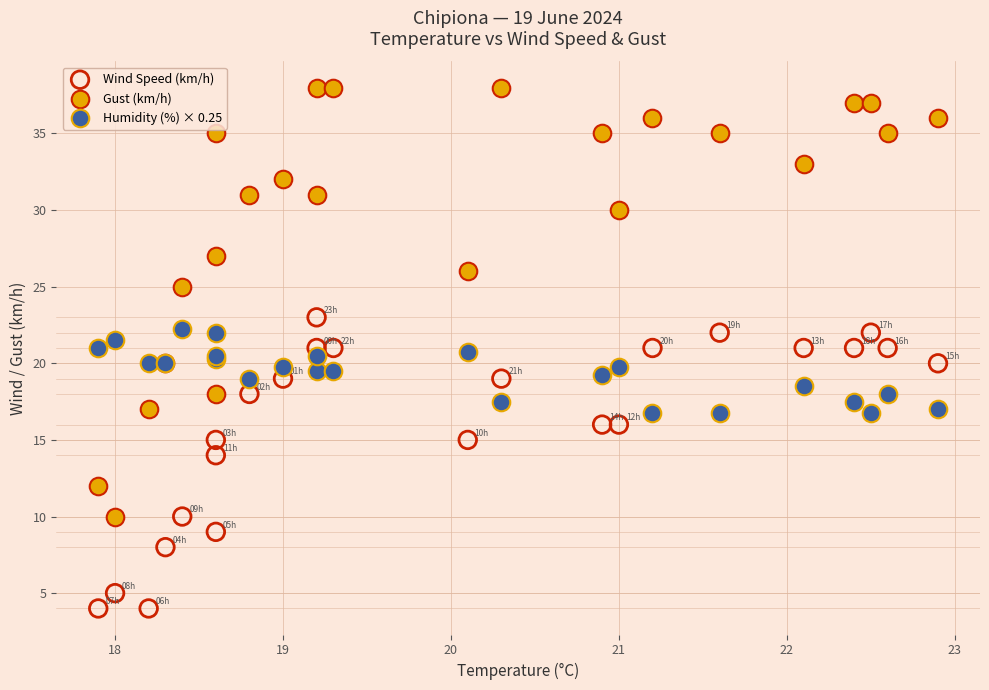

Which series contains the highest Y value?

Gust (km/h)